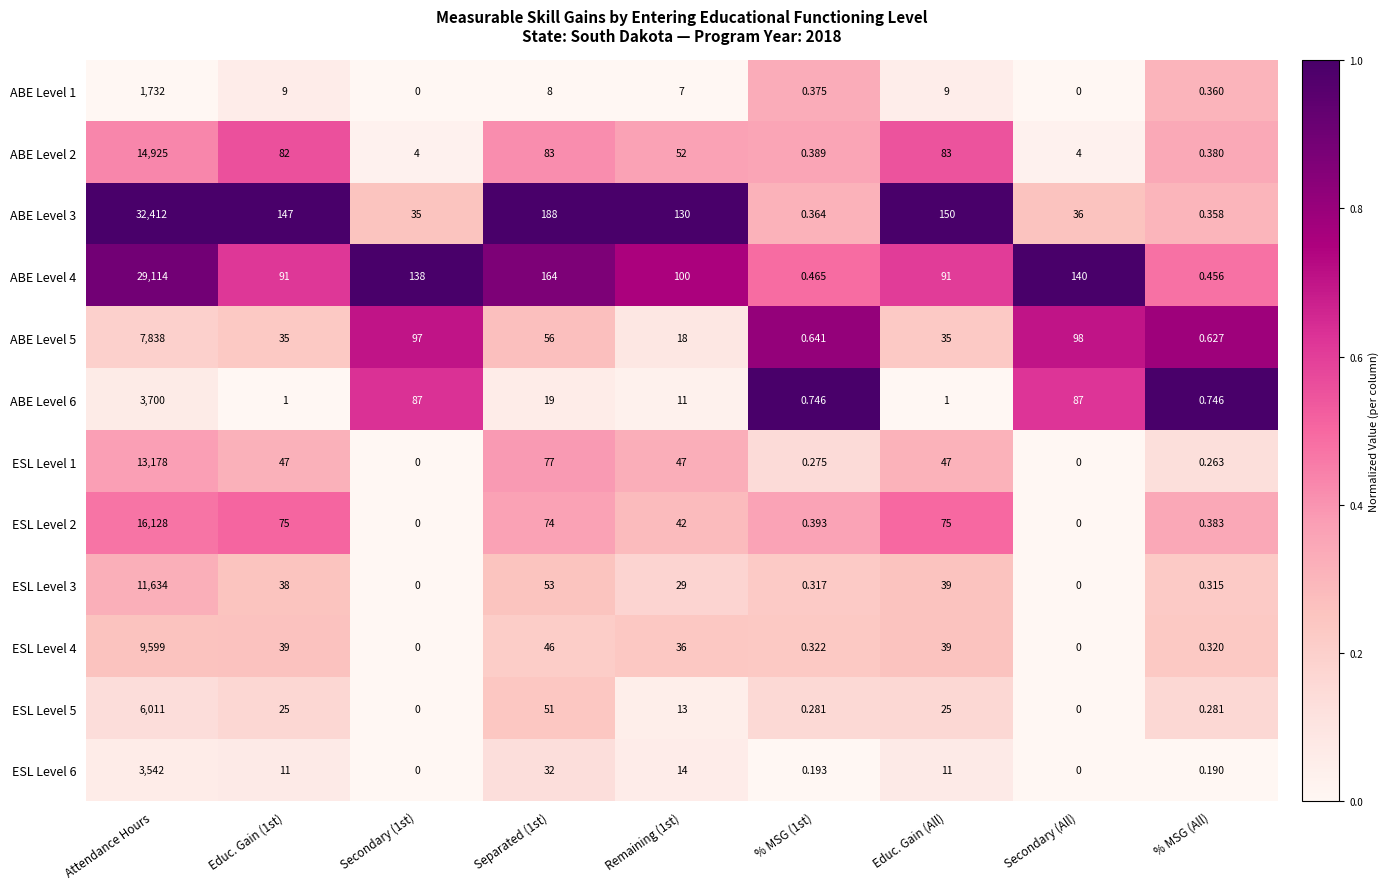

Is the value of ABE Level 6 at Separated (1st) greater than the value of ESL Level 3 at % MSG (1st)?

Yes